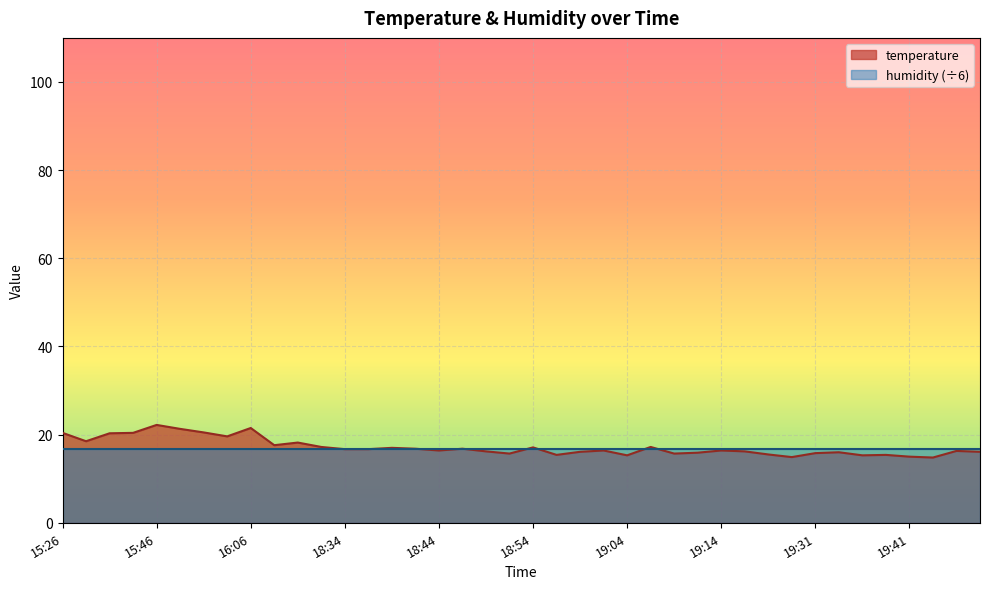

What is the average value?

17.2